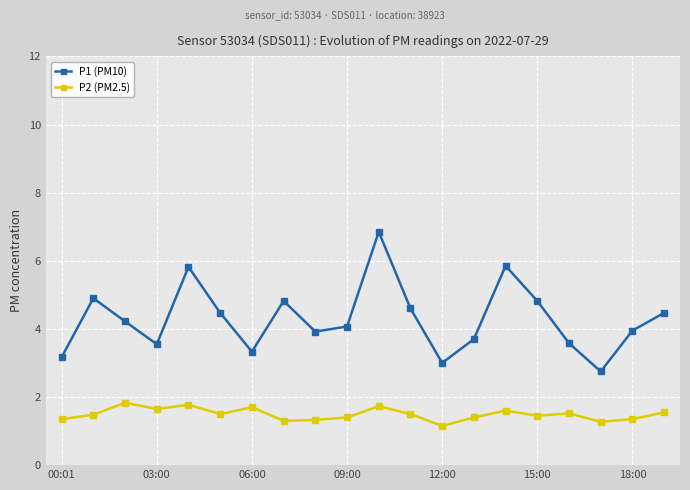

How many values in the P1 (PM10) series exceed 4?

11